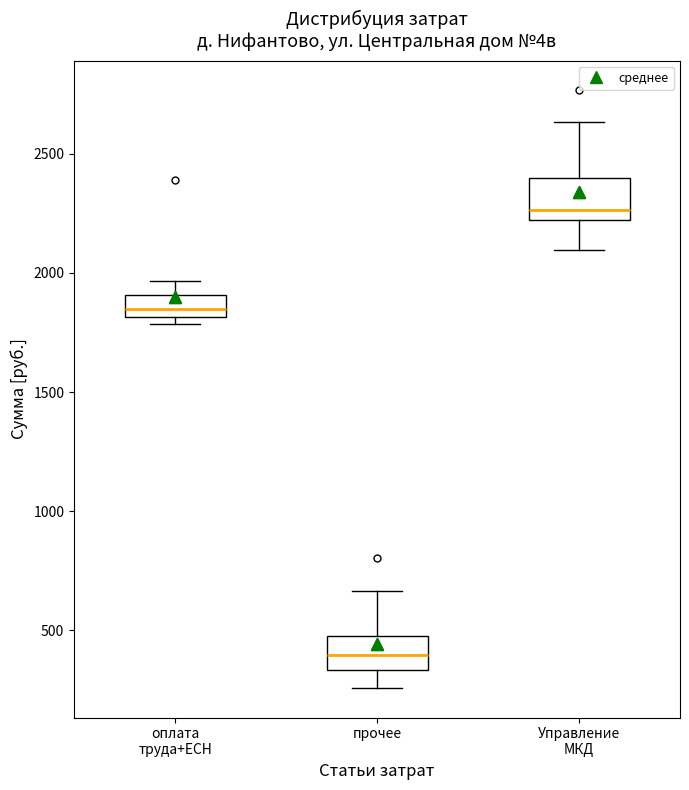

Where does the median line of the box for прочее sit on the y-axis? The values are not printed on the chart, so give them approximately, as read against the axis.

400